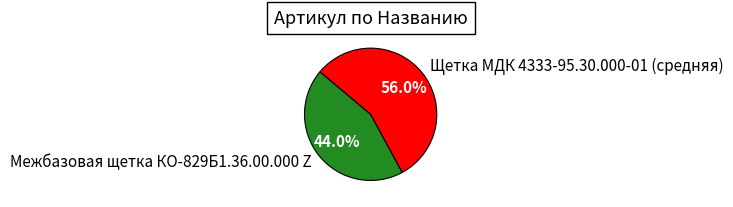

To the nearest percent, what percentage of the pie is Межбазовая щетка КО-829Б1.36.00.000 Z?

44%